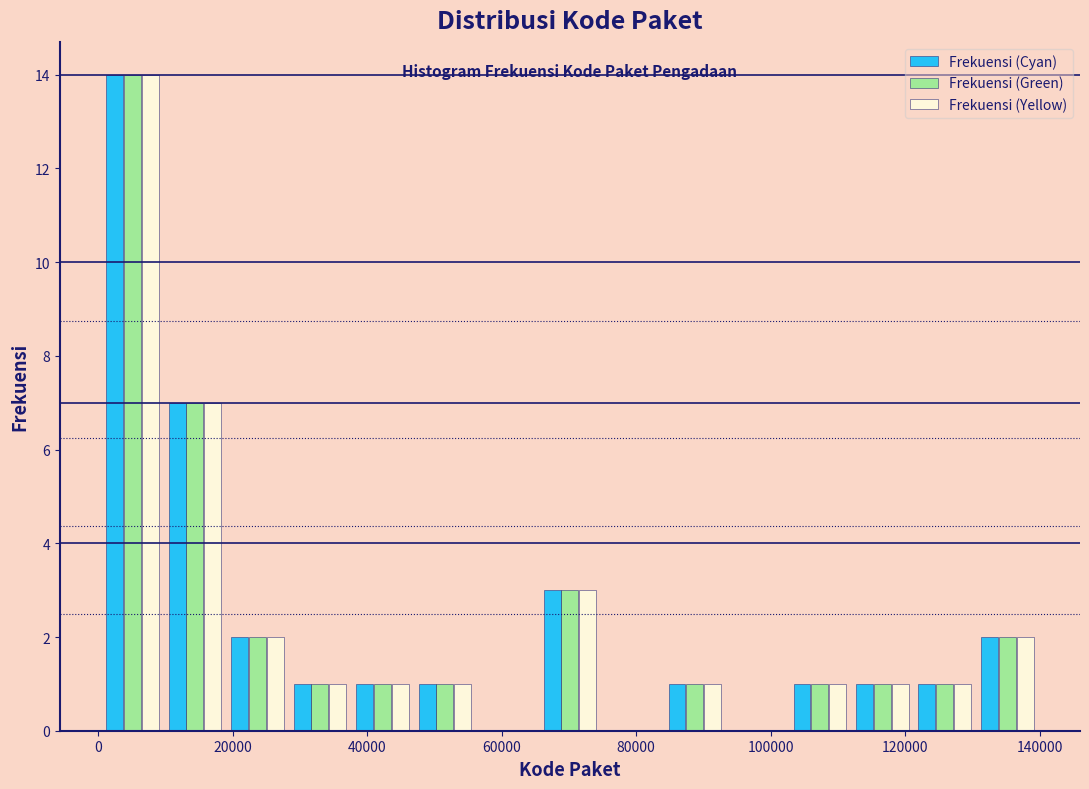

Reading left to right, transcribe this chart: for each range on the x-axis, give the height of each series' bar. Neither the bar edges nor the heights are printed on the chart, so give them approximately, as read against the axes.

0 to 10000: Frekuensi (Cyan)=14	Frekuensi (Green)=14	Frekuensi (Yellow)=14
10000 to 20000: Frekuensi (Cyan)=7	Frekuensi (Green)=7	Frekuensi (Yellow)=7
20000 to 28000: Frekuensi (Cyan)=2	Frekuensi (Green)=2	Frekuensi (Yellow)=2
28000 to 38000: Frekuensi (Cyan)=1	Frekuensi (Green)=1	Frekuensi (Yellow)=1
38000 to 46000: Frekuensi (Cyan)=1	Frekuensi (Green)=1	Frekuensi (Yellow)=1
46000 to 56000: Frekuensi (Cyan)=1	Frekuensi (Green)=1	Frekuensi (Yellow)=1
56000 to 66000: Frekuensi (Cyan)=0	Frekuensi (Green)=0	Frekuensi (Yellow)=0
66000 to 74000: Frekuensi (Cyan)=3	Frekuensi (Green)=3	Frekuensi (Yellow)=3
74000 to 84000: Frekuensi (Cyan)=0	Frekuensi (Green)=0	Frekuensi (Yellow)=0
84000 to 94000: Frekuensi (Cyan)=1	Frekuensi (Green)=1	Frekuensi (Yellow)=1
94000 to 102000: Frekuensi (Cyan)=0	Frekuensi (Green)=0	Frekuensi (Yellow)=0
102000 to 112000: Frekuensi (Cyan)=1	Frekuensi (Green)=1	Frekuensi (Yellow)=1
112000 to 122000: Frekuensi (Cyan)=1	Frekuensi (Green)=1	Frekuensi (Yellow)=1
122000 to 130000: Frekuensi (Cyan)=1	Frekuensi (Green)=1	Frekuensi (Yellow)=1
130000 to 140000: Frekuensi (Cyan)=2	Frekuensi (Green)=2	Frekuensi (Yellow)=2